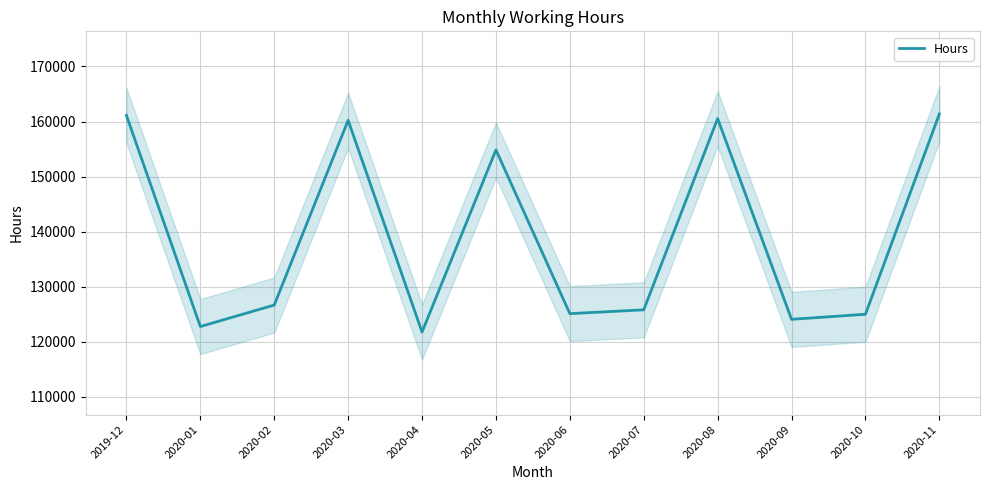

Reading left to right, transcribe all the data shown in this chart.

161112.0	122773.0	126674.5	160220.0	121774.8	154848.2	125117.5	125808.2	160534.2	124082.0	125004.2	161376.0